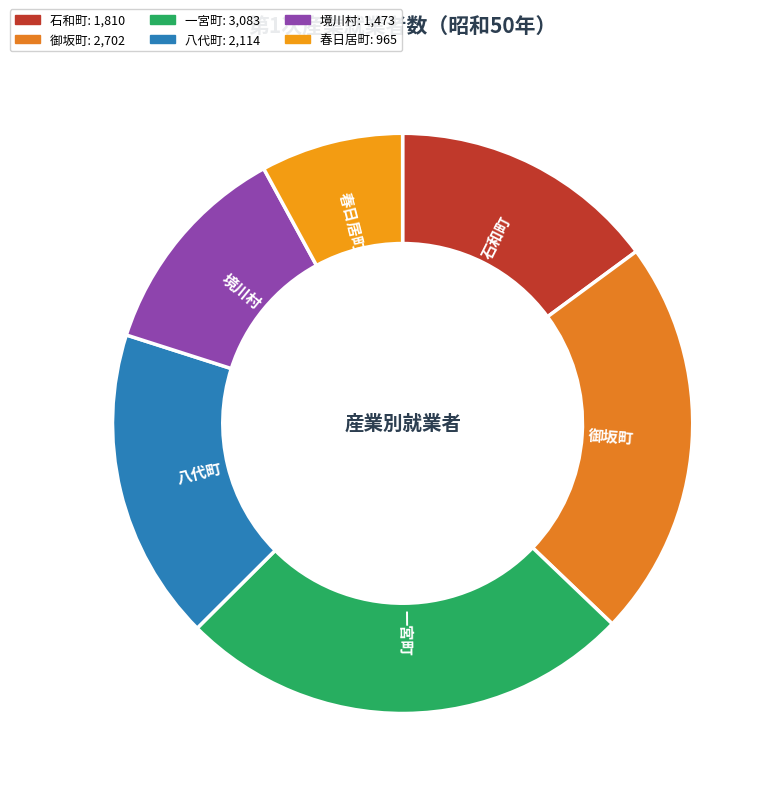

Approximately how many times larger is the value at 春日居町 compared to 石和町?

0.5